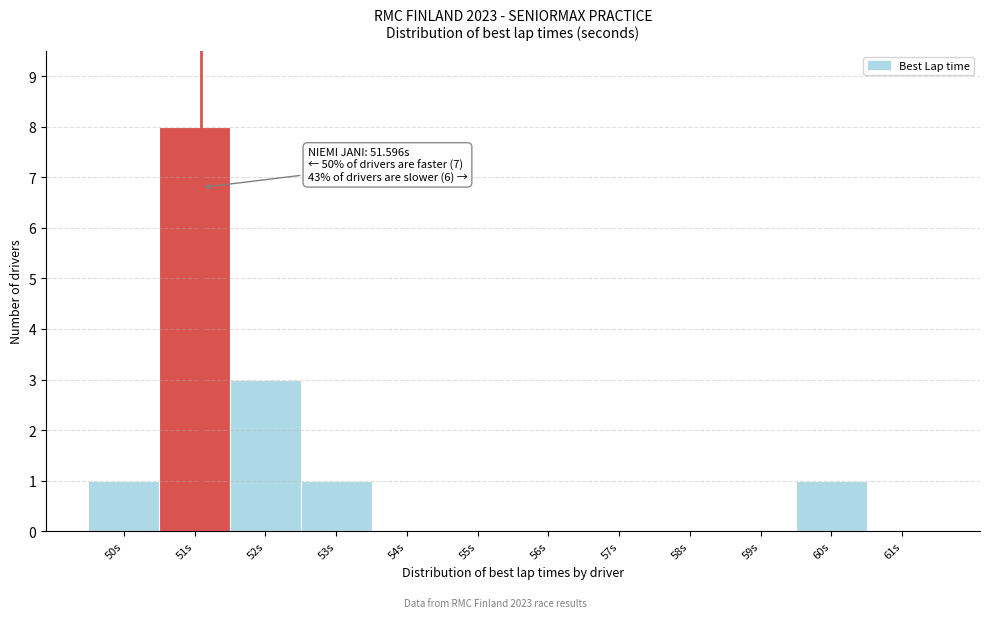

Reading left to right, transcribe all the data shown in this chart.

50s=1	51s=8	52s=3	53s=1	54s=0	55s=0	56s=0	57s=0	58s=0	59s=0	60s=1	61s=0